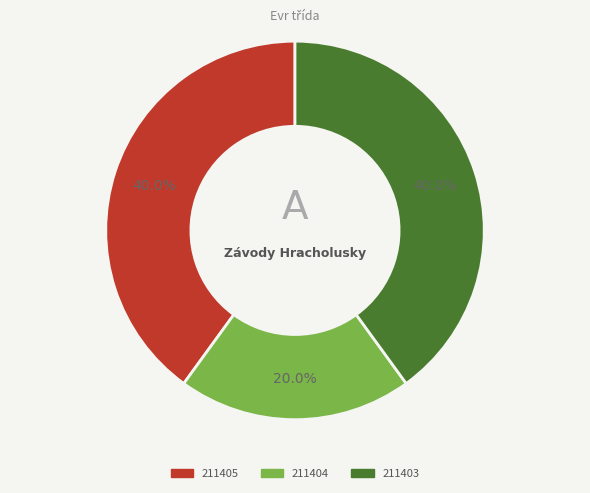

True or false: 211405 accounts for 40% of the total.

True